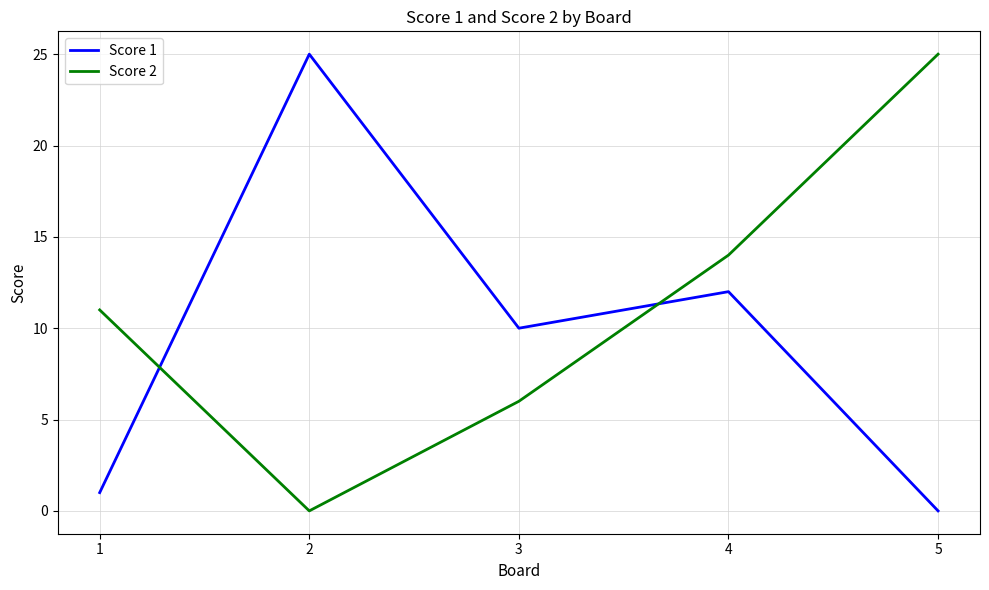

What is the difference between the maximum and minimum values in the Score 1 series?

25